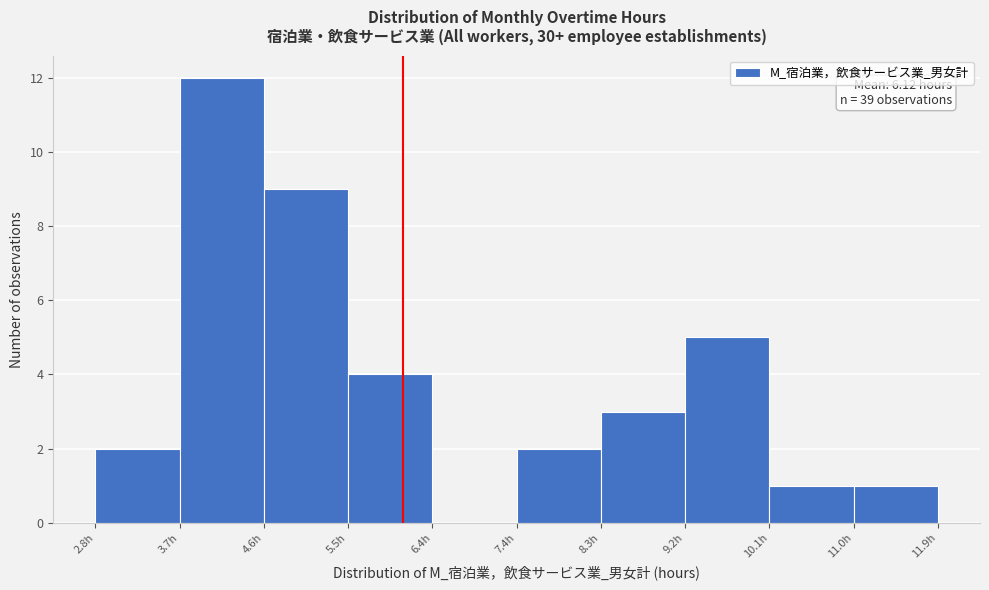

Which range on the x-axis has the tallest bar?

3.71 to 4.62